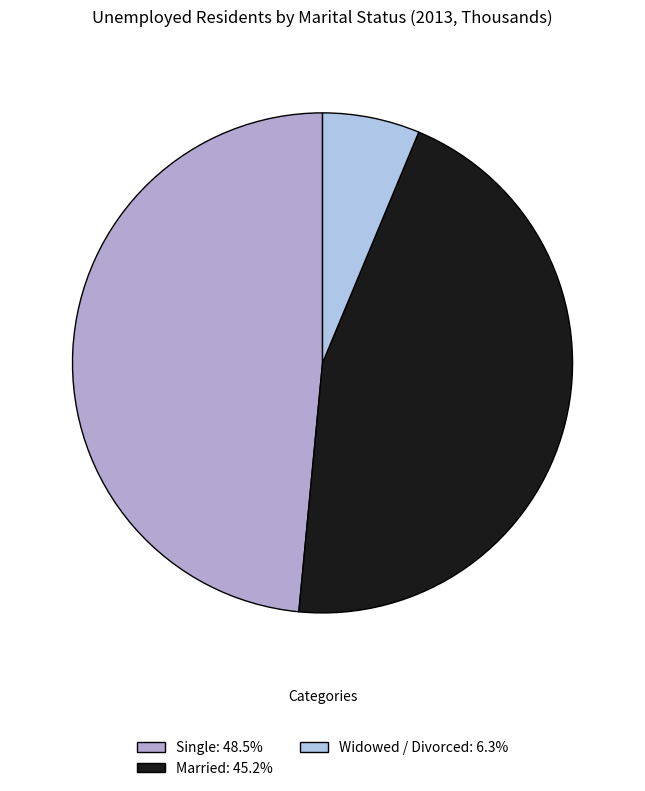

Combined, do Widowed / Divorced and Married account for over 50%?

Yes